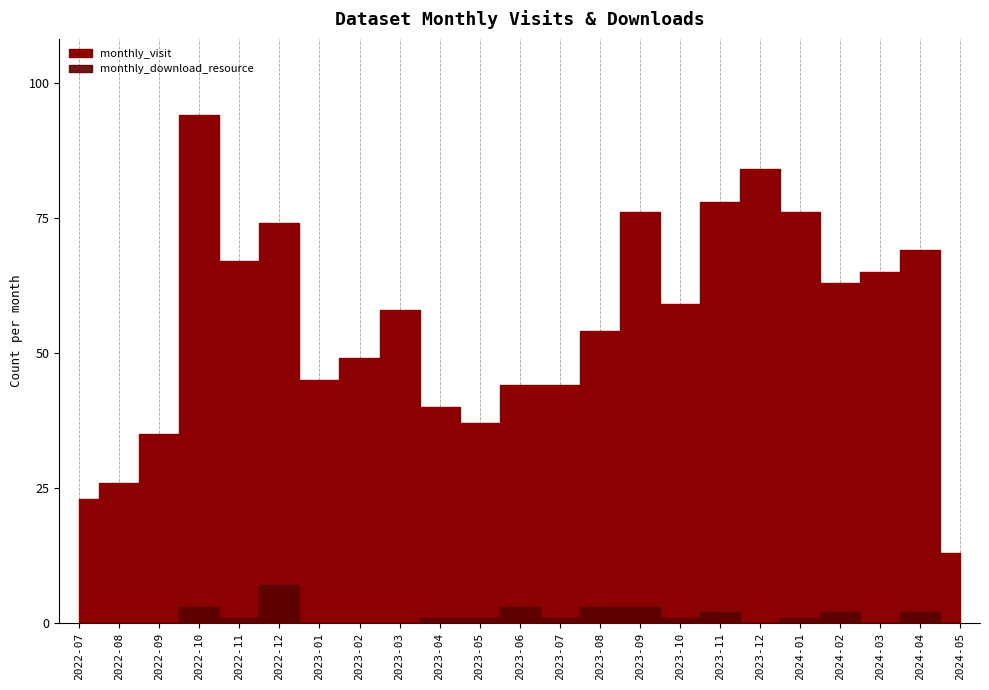

How many interior local valleys does the monthly_download_resource series have?

5